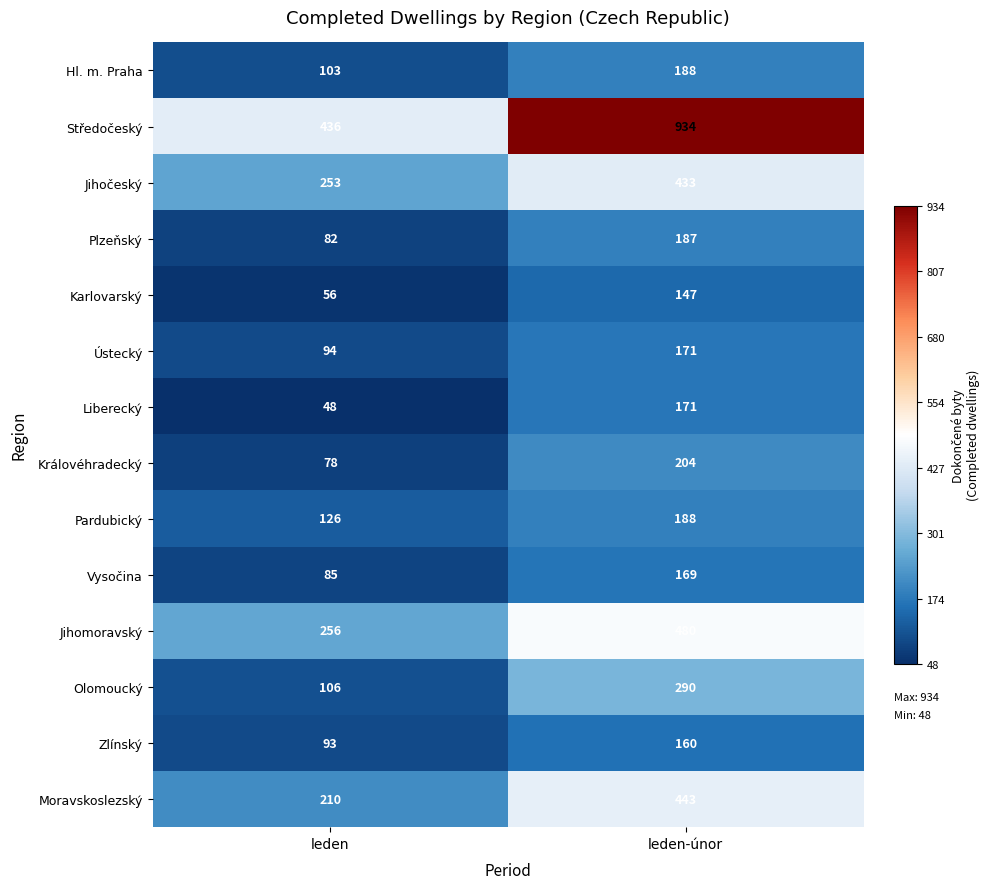

Read the Moravskoslezský value at leden, to the nearest 50.

200